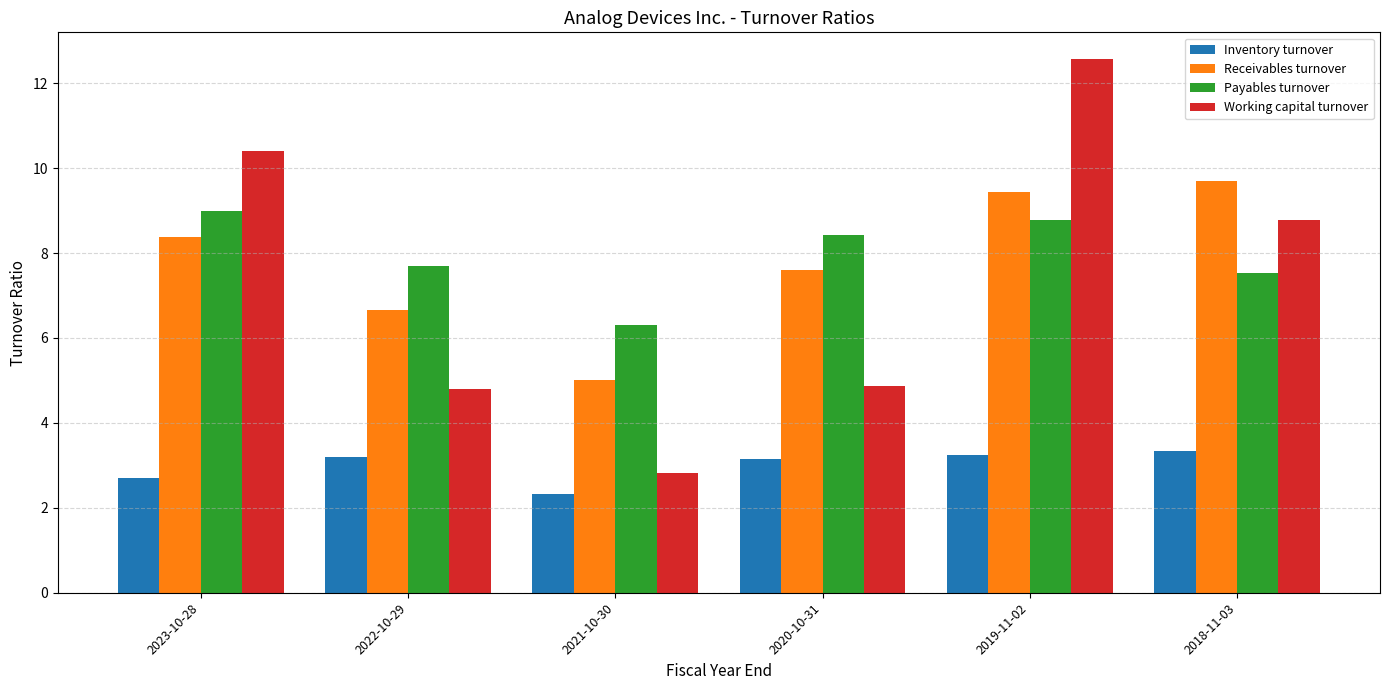

Where does the Payables turnover series first go above 8?

2023-10-28